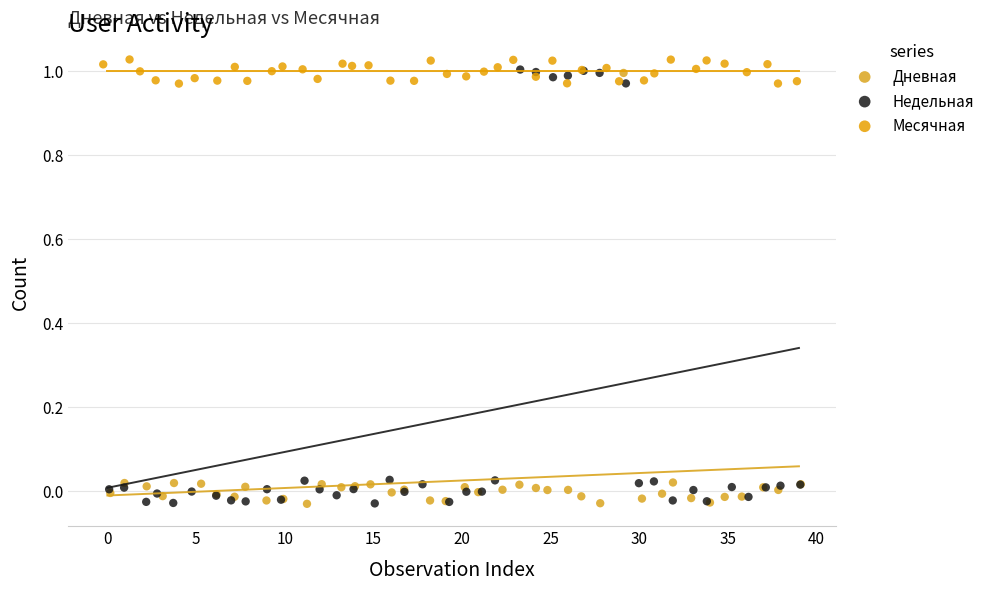

Which series has the widest spread of Y values?

Недельная